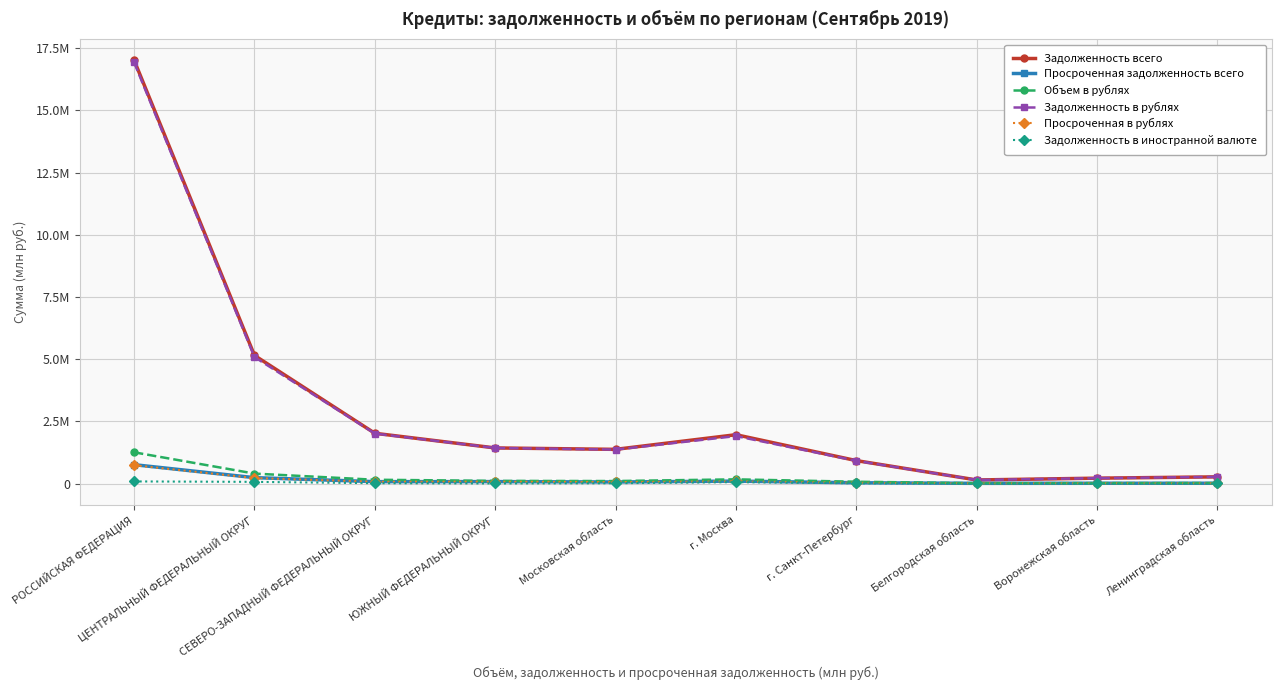

Reading right to left, extract all data points from this chart.

Задолженность всего: 267252	214356	142014	920015	1961472	1372633	1429648	2019011	5148090	17016514
Просроченная задолженность всего: 9635	9356	6239	29653	96032	60700	75979	74564	235303	756611
Объем в рублях: 18679	15555	10941	70731	167006	98498	105085	151053	397933	1253724
Задолженность в рублях: 266747	214254	141944	911496	1906748	1362937	1428124	2007514	5082042	16933090
Просроченная в рублях: 9387	9295	6197	27970	83827	57351	75167	70458	219090	732695
Задолженность в иностранной валюте: 504	102	70	8519	54724	9696	1523	11497	66047	83424